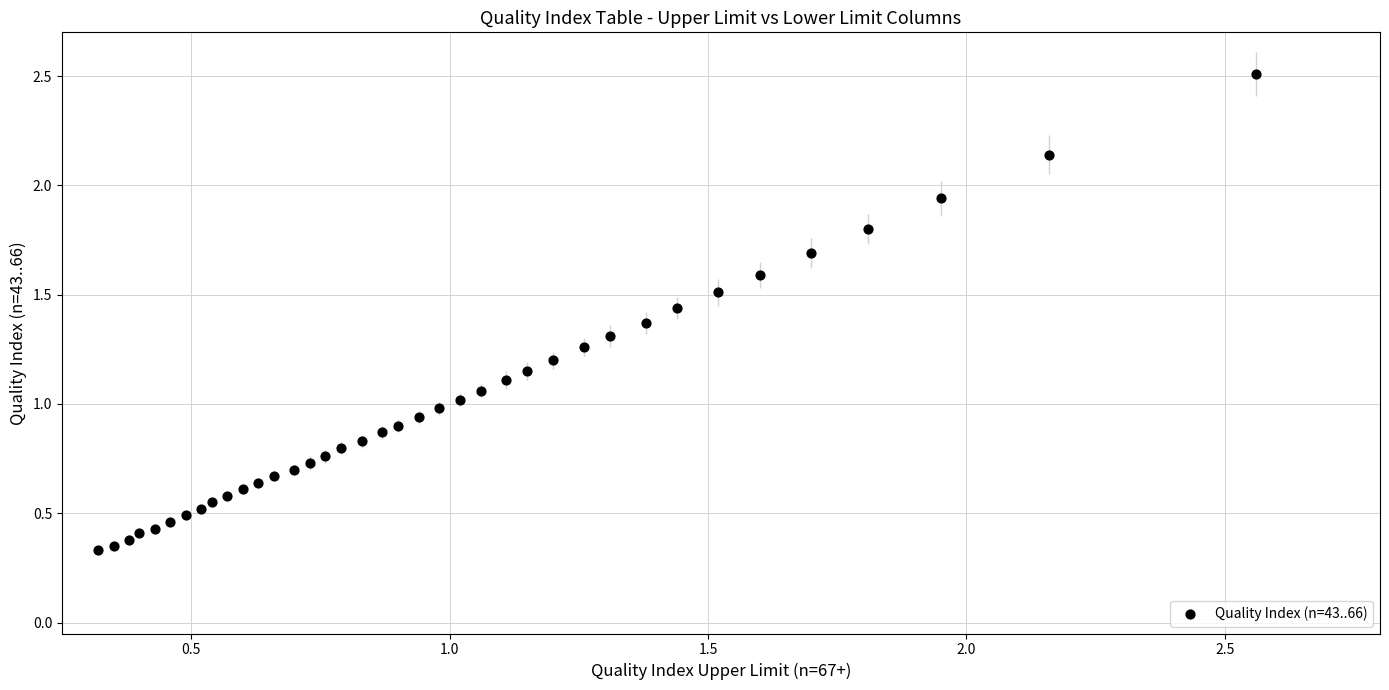

What is the range of Y values (max minus min)?

2.2